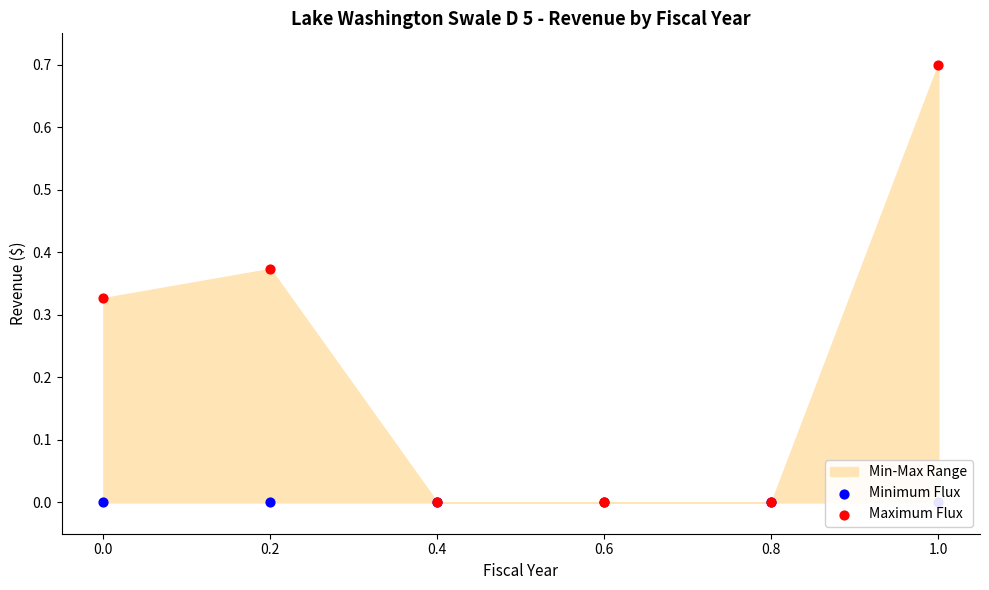

At which category is the sum across all series the highest?

1.0